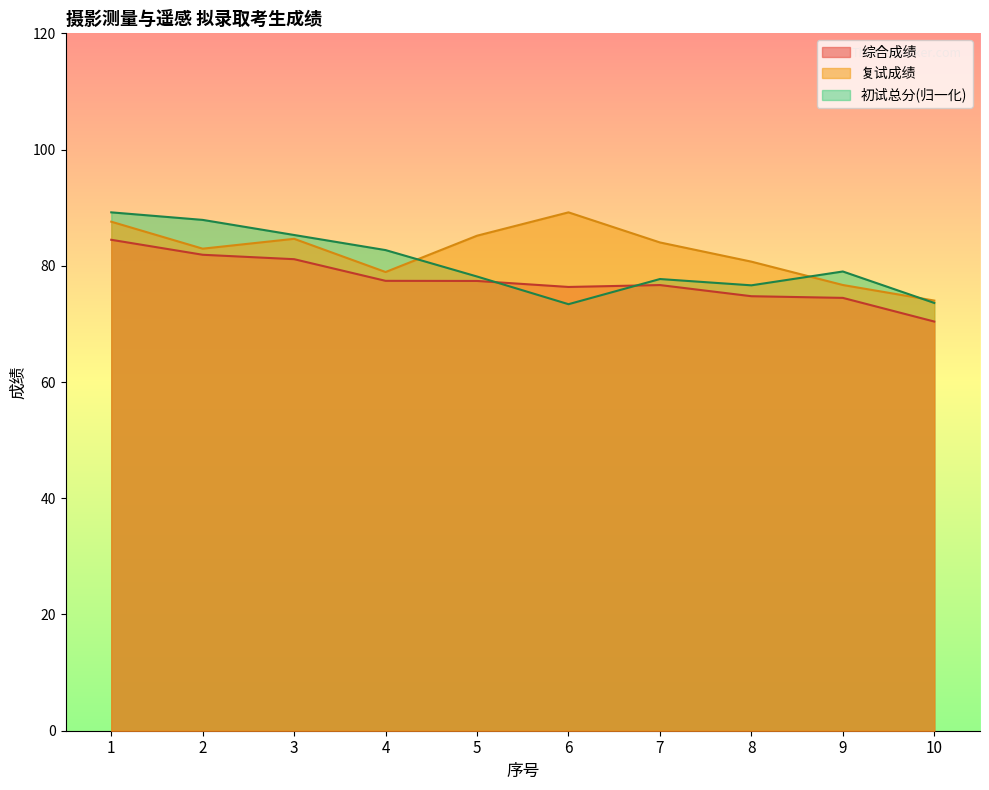

After their last crossing, which series has the higher values: 初试总分 or 综合成绩?

初试总分